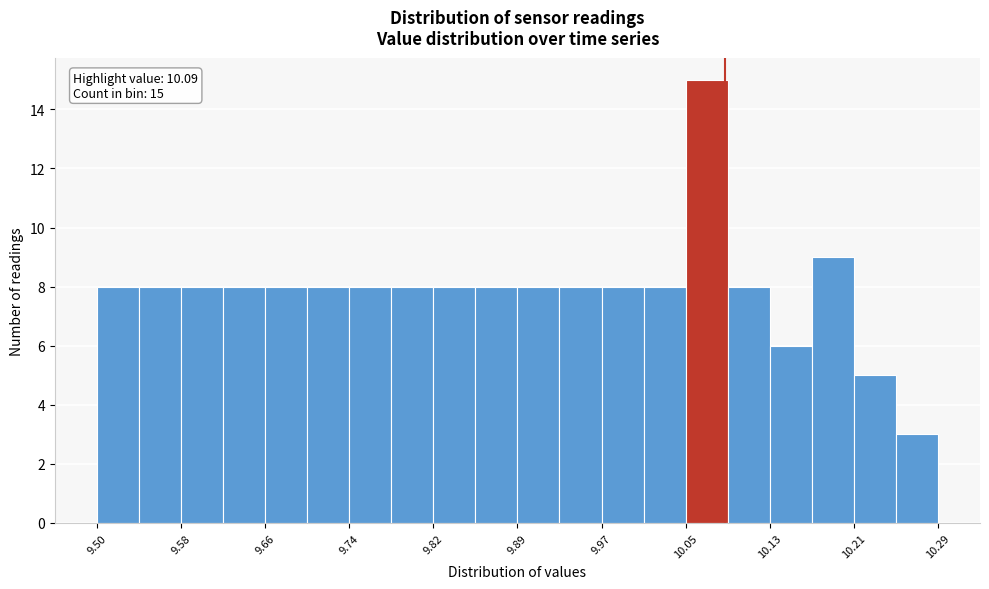

Around what value on the x-axis is the tallest bar? Give the approximate position of its centre, as read against the axis.

10.07